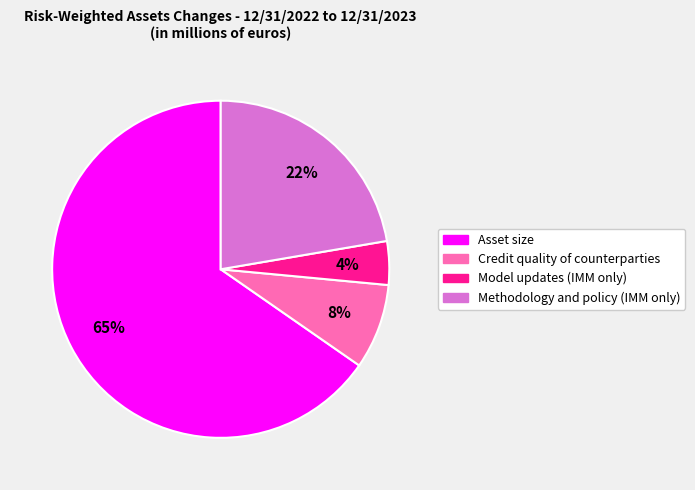

How many slices are in this pie chart?

4